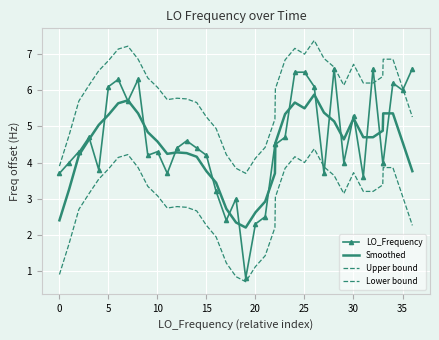

What is the sum of all LO_Frequency values?

182.6